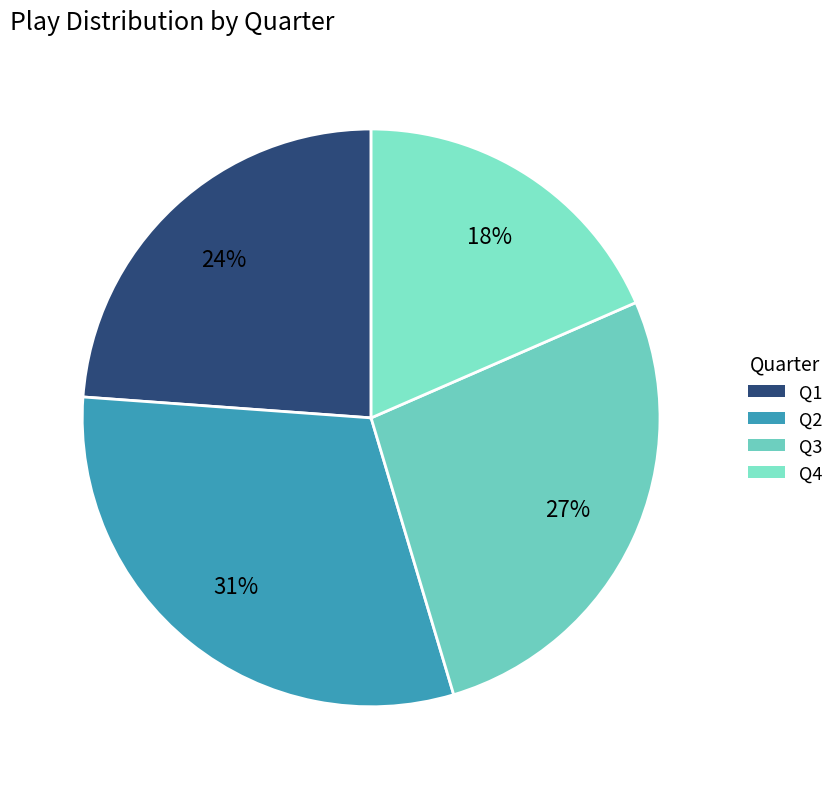

What percentage is the Q3 slice, to the nearest percent?

27%